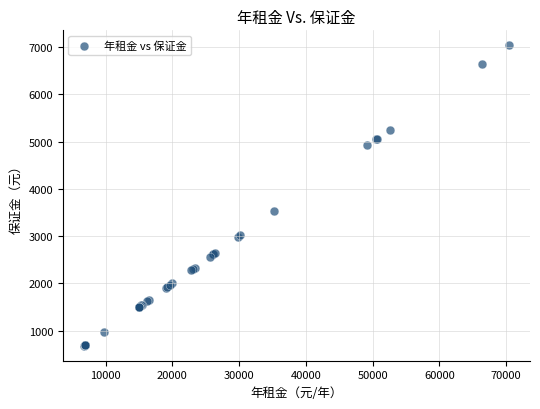

What Y value in the scatter plot is closest to 3858?

3522.8